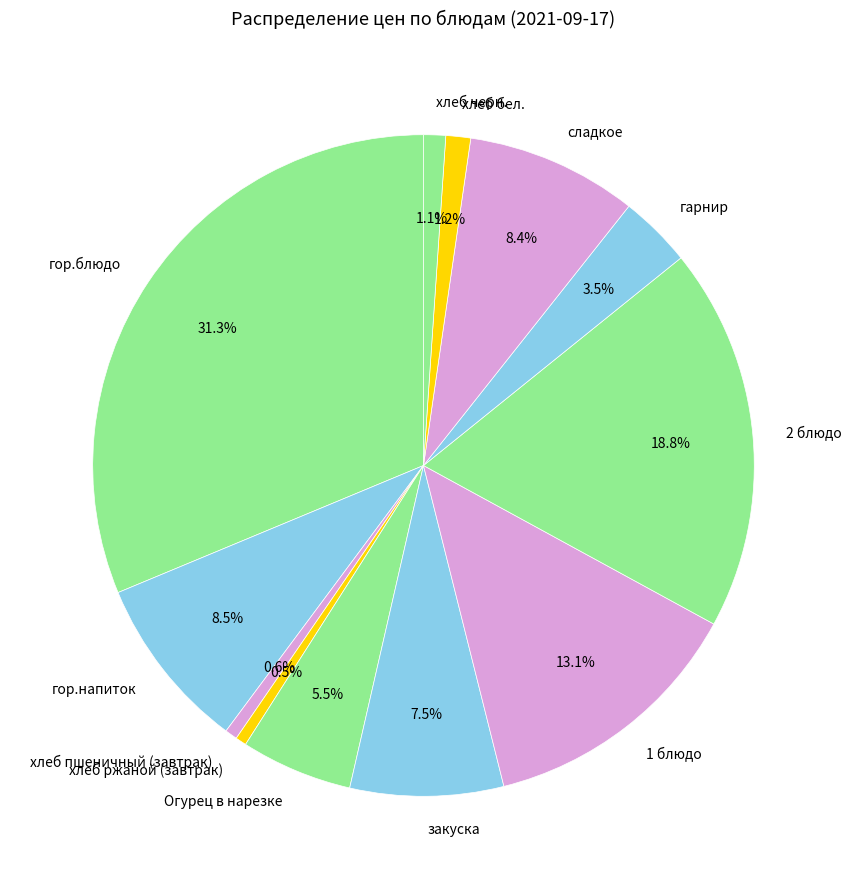

To the nearest percent, what is the combined percentage of Огурец в нарезке and 1 блюдо?

19%